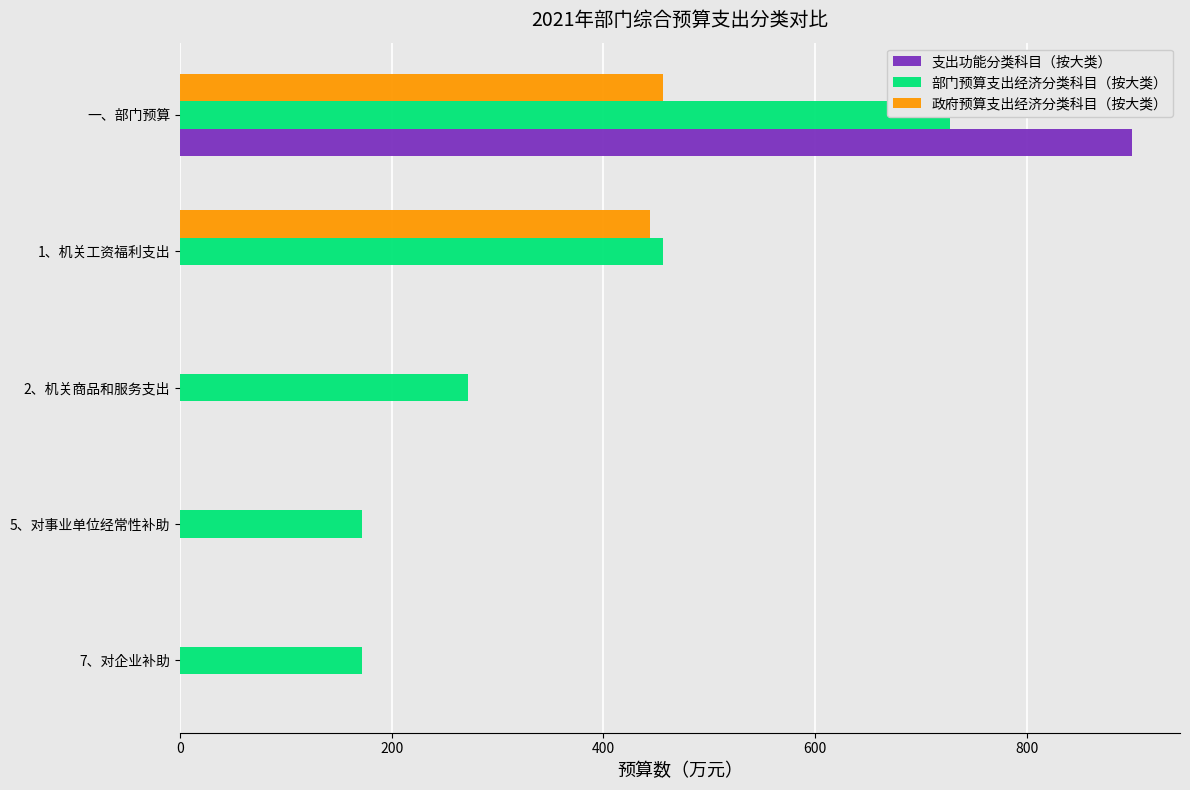

List the series in order of their peak value, highest first.

支出功能分类科目（按大类）, 部门预算支出经济分类科目（按大类）, 政府预算支出经济分类科目（按大类）